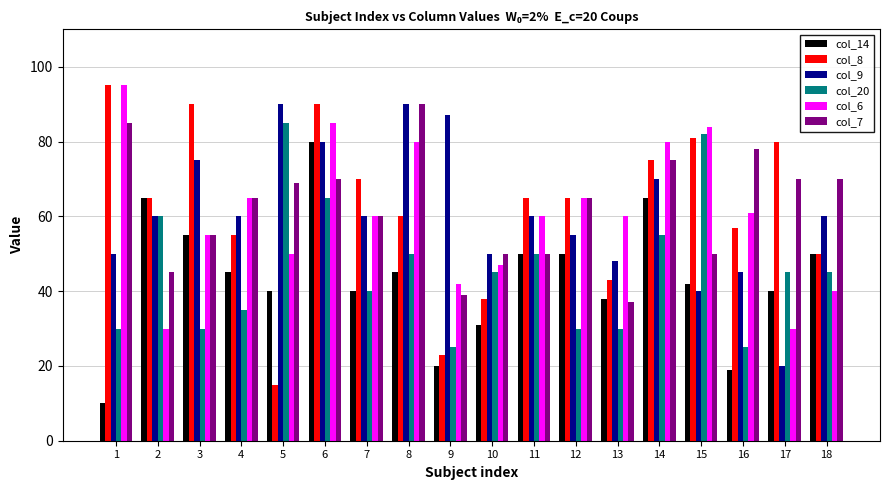

What is the difference between the highest and lowest values at 2?

35